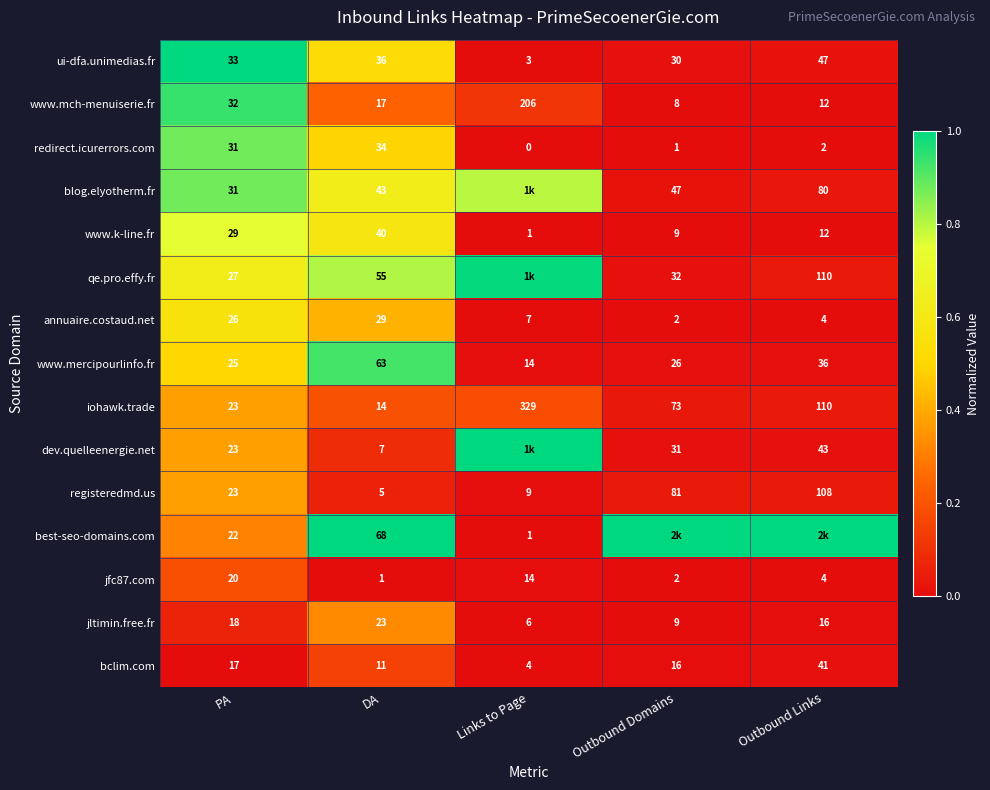

At which label is jfc87.com closest to 10?

Links to Page